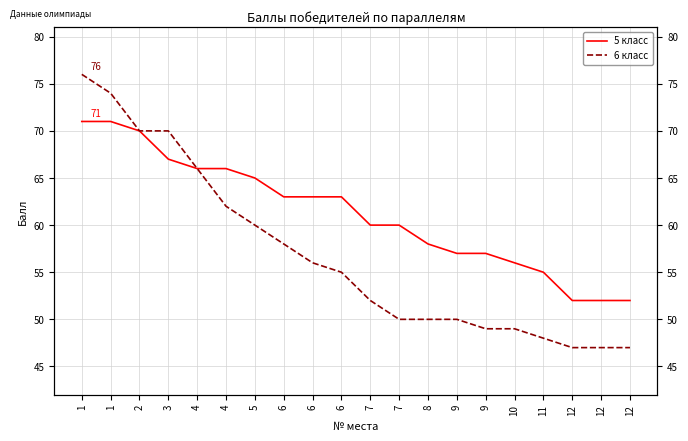

At which label is 5 класс closest to 61?

7